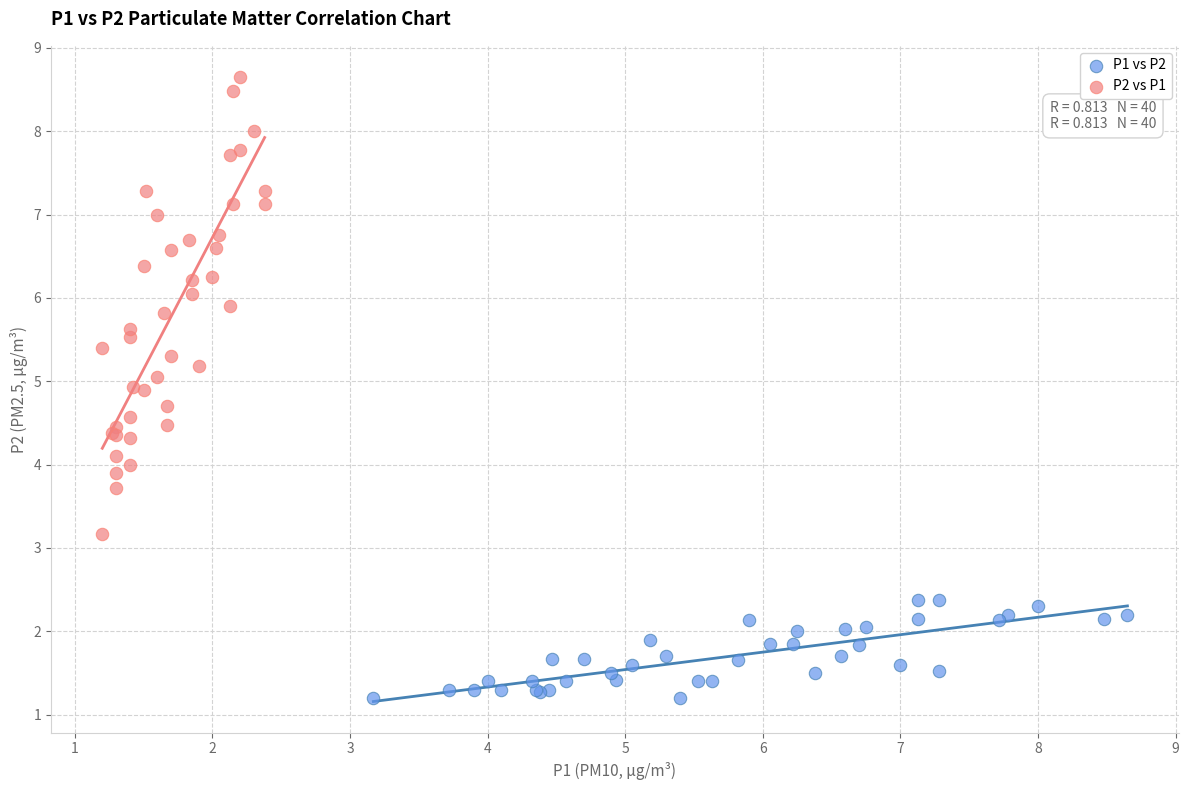

Which series contains the lowest Y value?

P1 vs P2